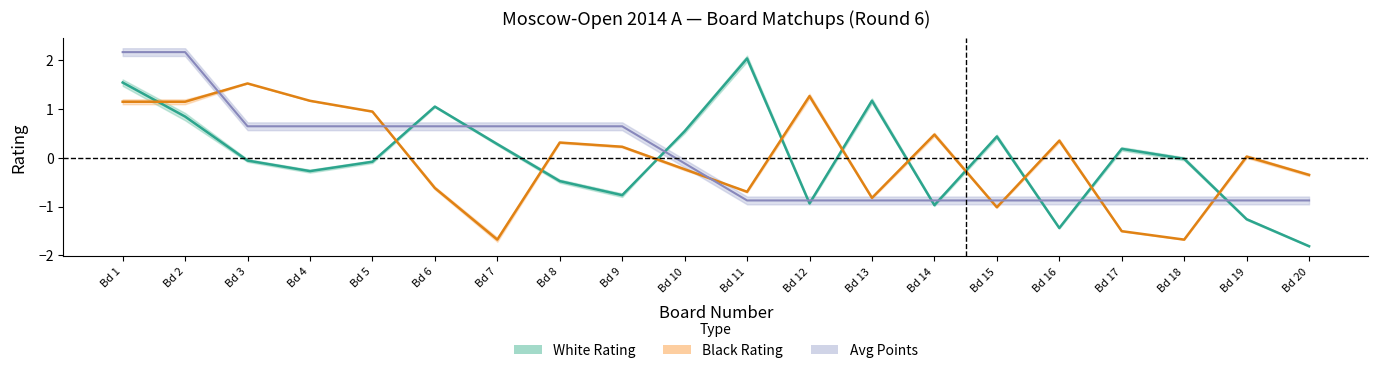

Rank the series by their maximum value, from lowest to highest.

Black Rating, White Rating, Avg Points